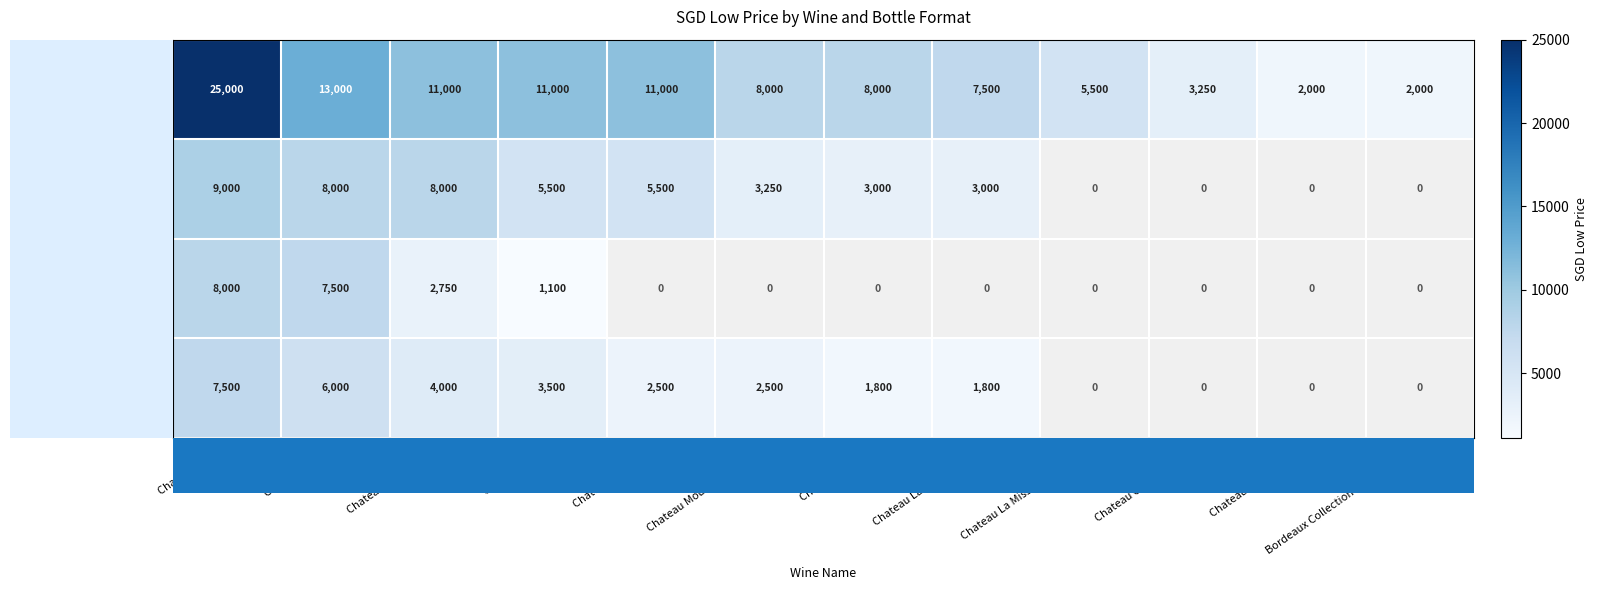

At which category does the chart reach its minimum across all series?

Chateau Latour